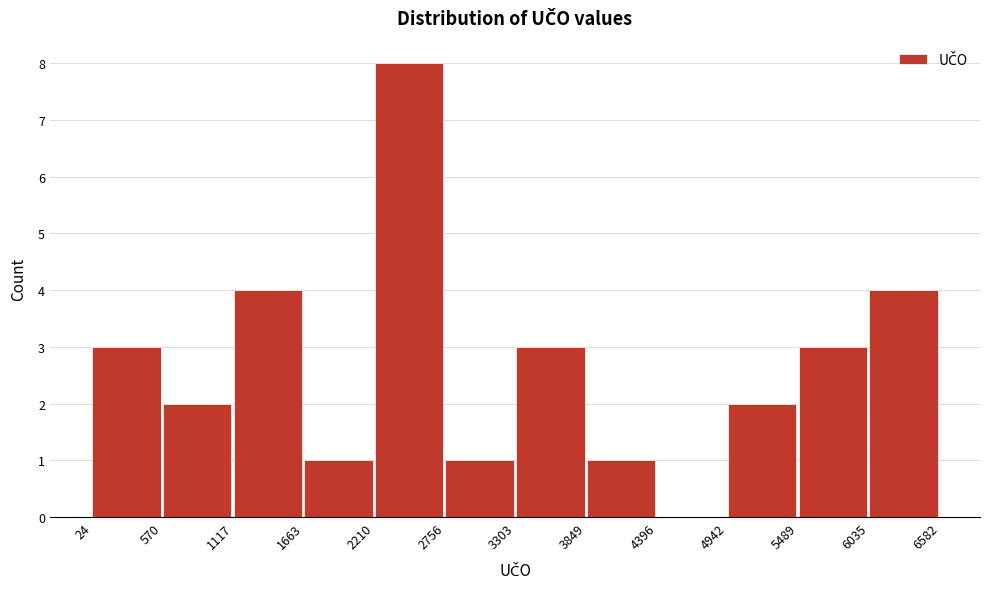

Reading left to right, transcribe this chart: for each bar, give the range it covers on the x-axis and its height. The values are not printed on the chart, so give them approximately, as read against the axis.

24 to 570: 3
570 to 1117: 2
1117 to 1663: 4
1663 to 2210: 1
2210 to 2756: 8
2756 to 3303: 1
3303 to 3849: 3
3849 to 4396: 1
4396 to 4942: 0
4942 to 5489: 2
5489 to 6035: 3
6035 to 6582: 4